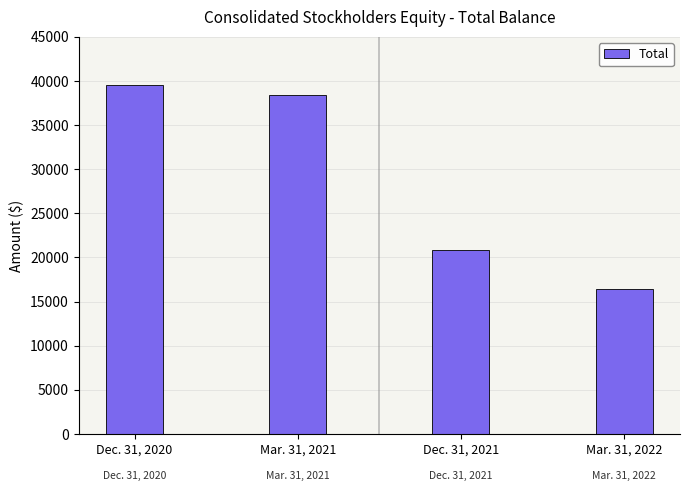

What is the ratio of the value at Mar. 31, 2022 to the value at Dec. 31, 2021?

0.8